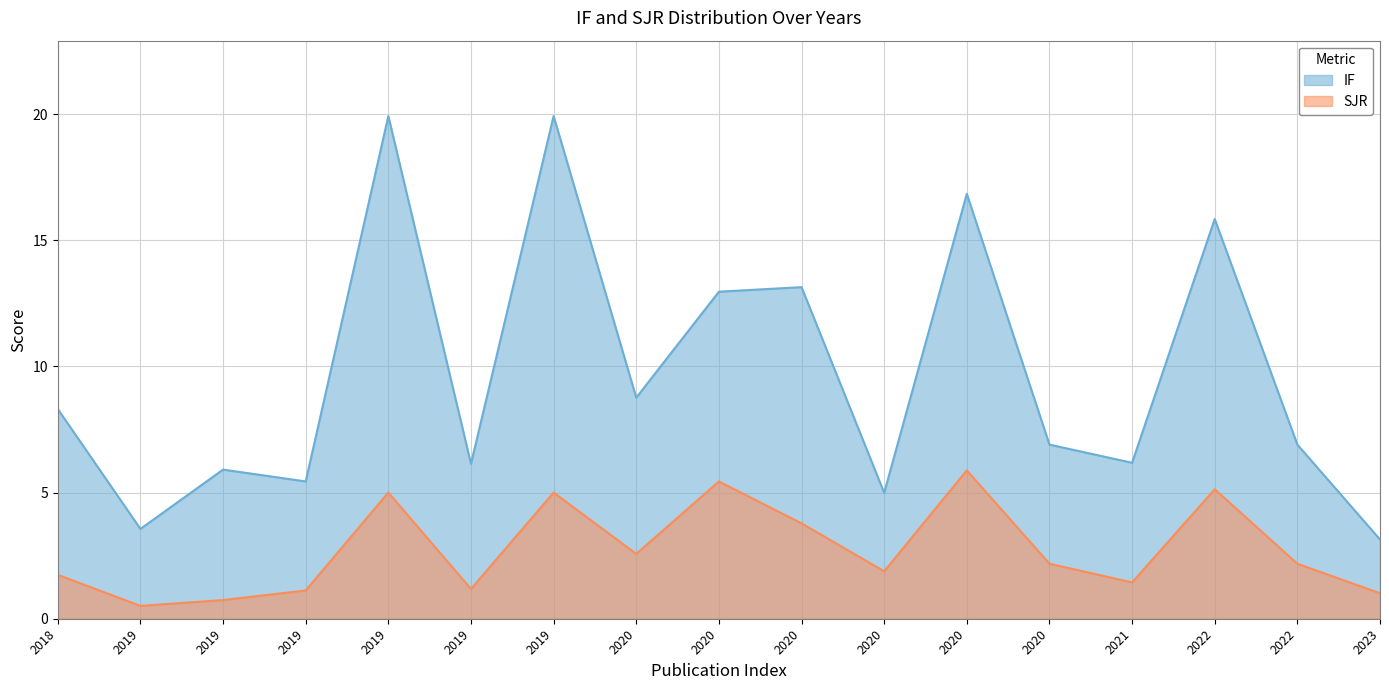

Between 2022 and 2020, which is larger?

2020